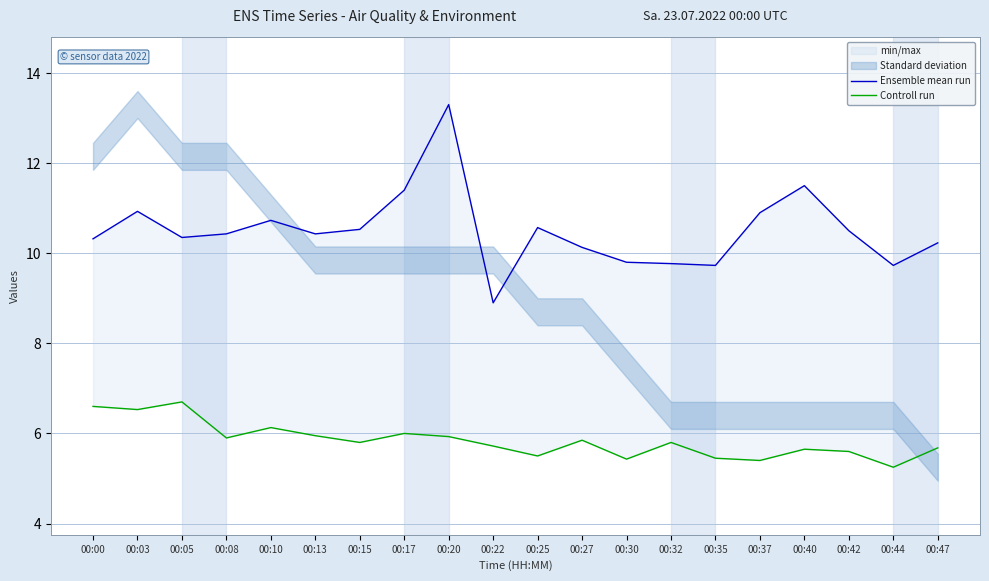

What is the difference between the maximum and minimum values in the Controll run series?

1.5